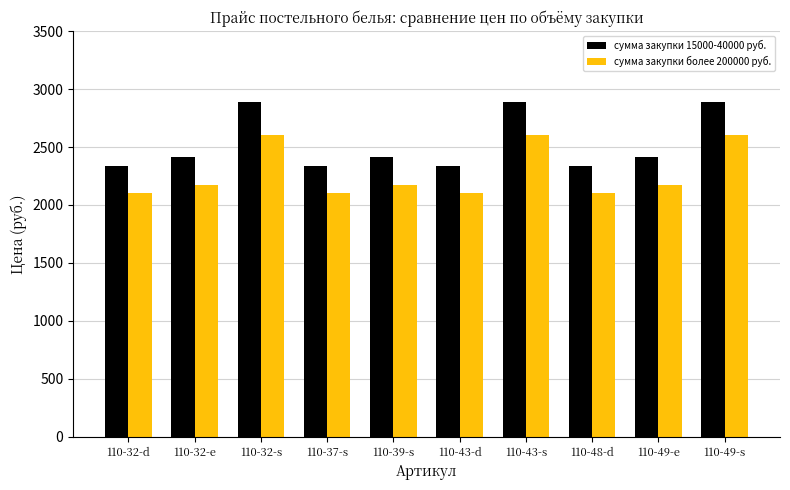

What is the spread (max minus min) of values at 110-32-e?

241